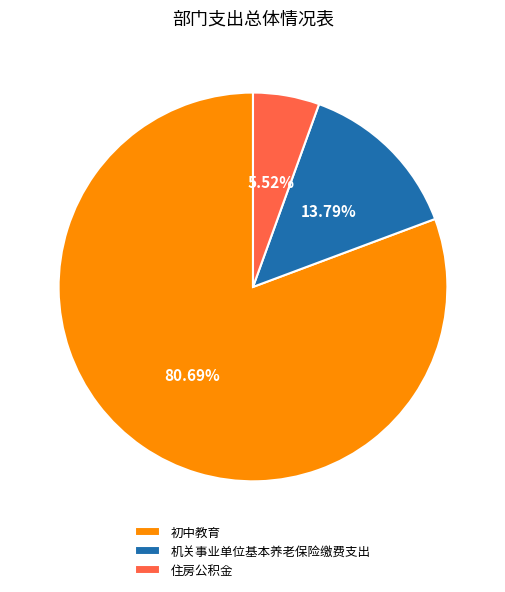

Approximately how many times larger is the value at 住房公积金 compared to 初中教育?

0.1